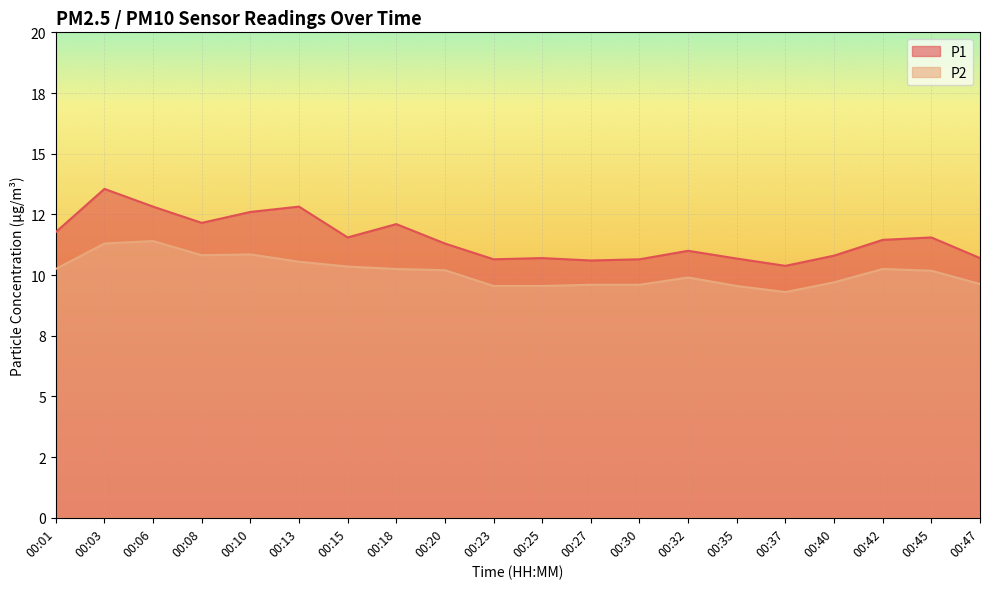

Between 00:32 and 00:45, which series saw the biggest shift?

P1